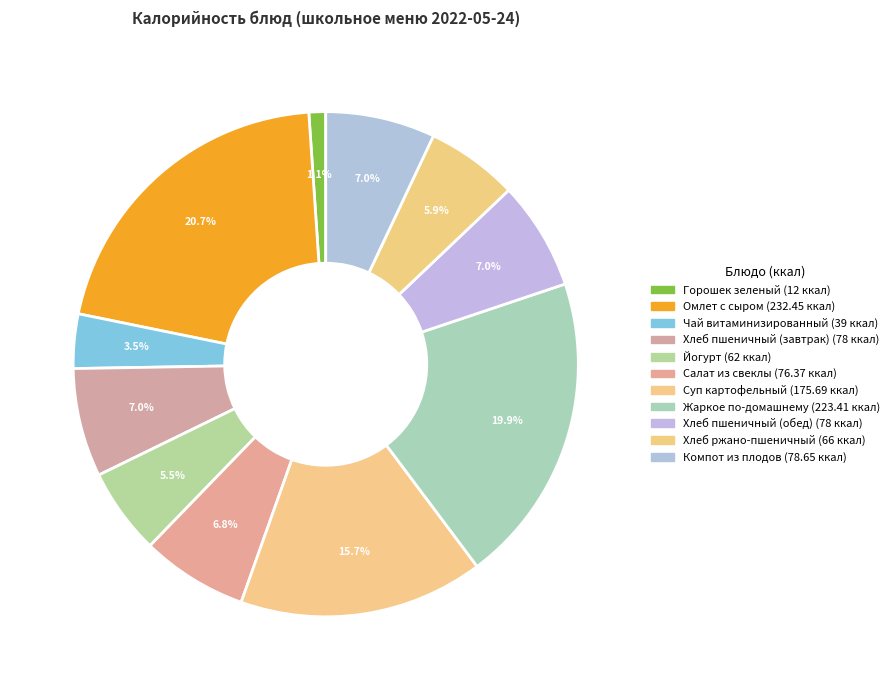

Which has a higher value, Горошек зеленый or Чай витаминизированный?

Чай витаминизированный